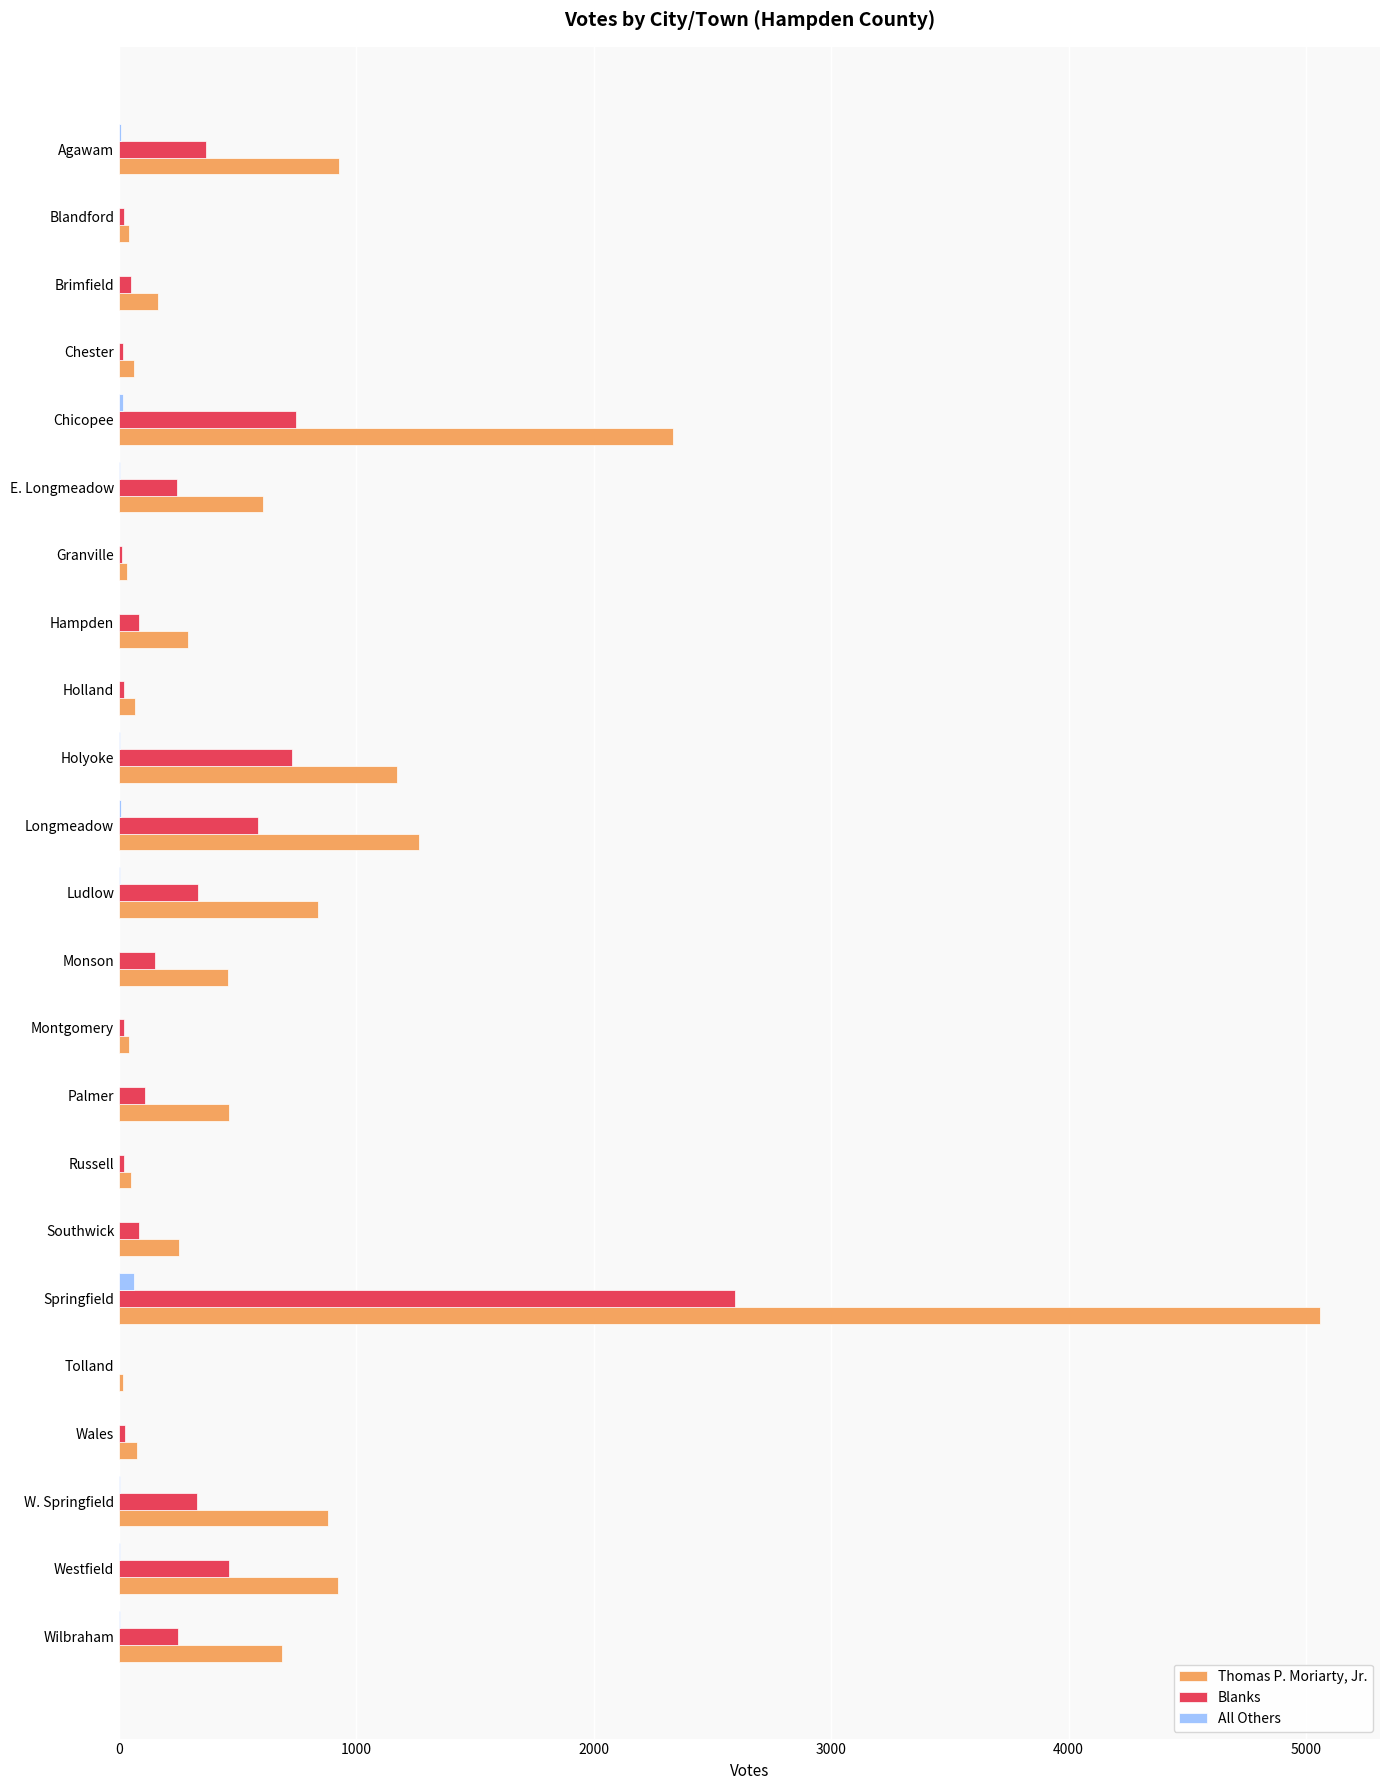

At which label is Thomas P. Moriarty, Jr. closest to 2537?

Chicopee